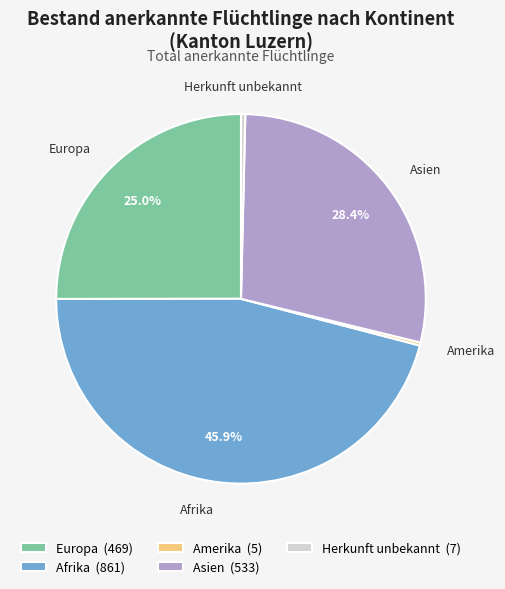

Is the sum of Herkunft unbekannt (7) and Asien (533) greater than half?

No